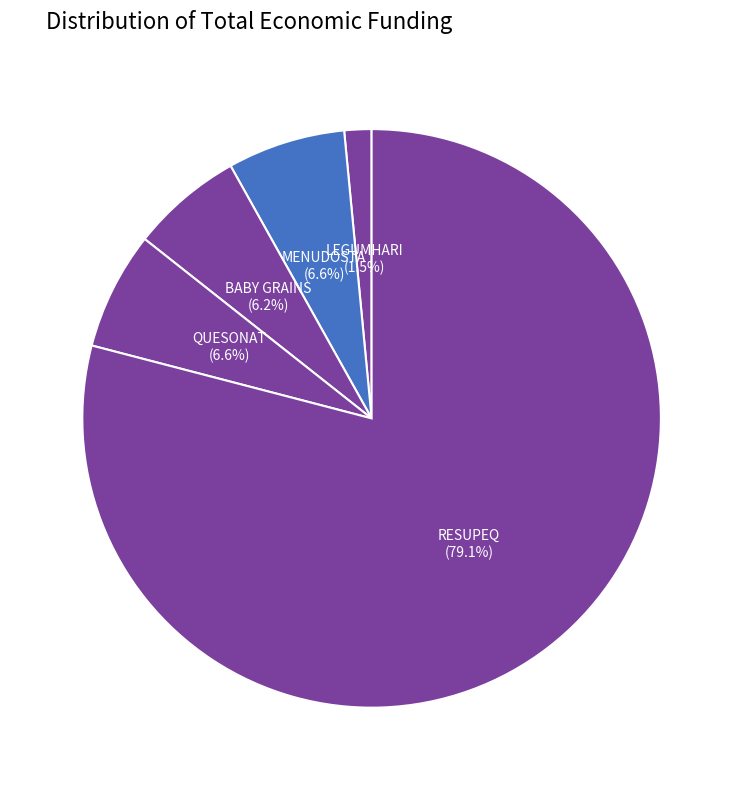

How many slices are in this pie chart?

5